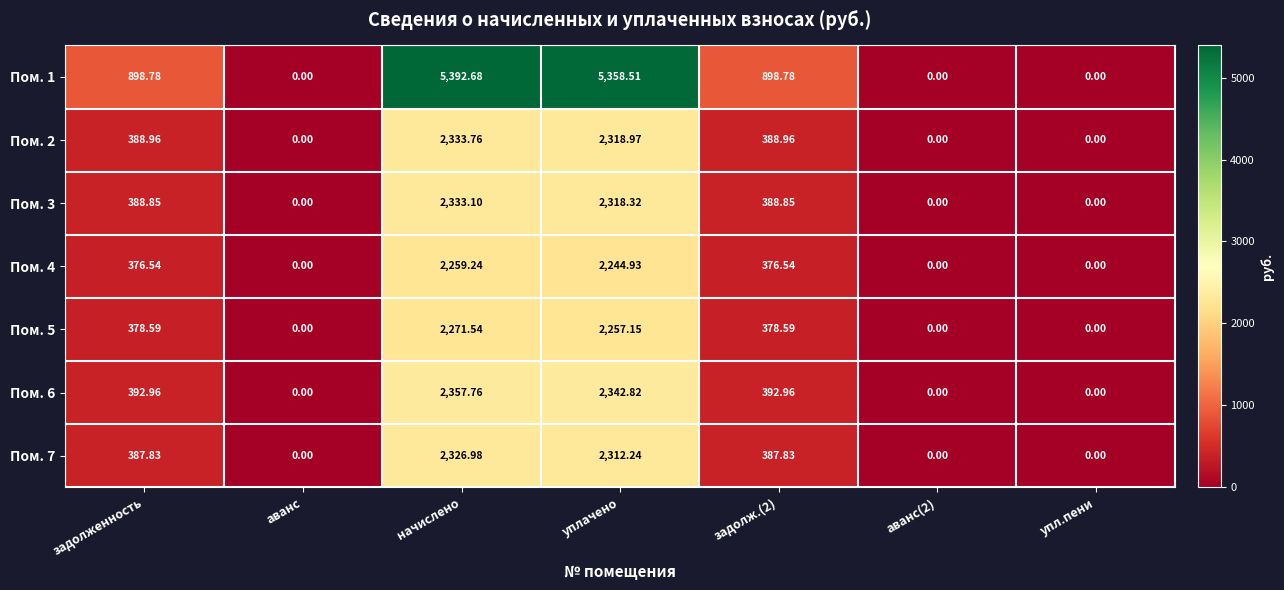

Which category has the highest value in the Пом. 6 series?

начислено